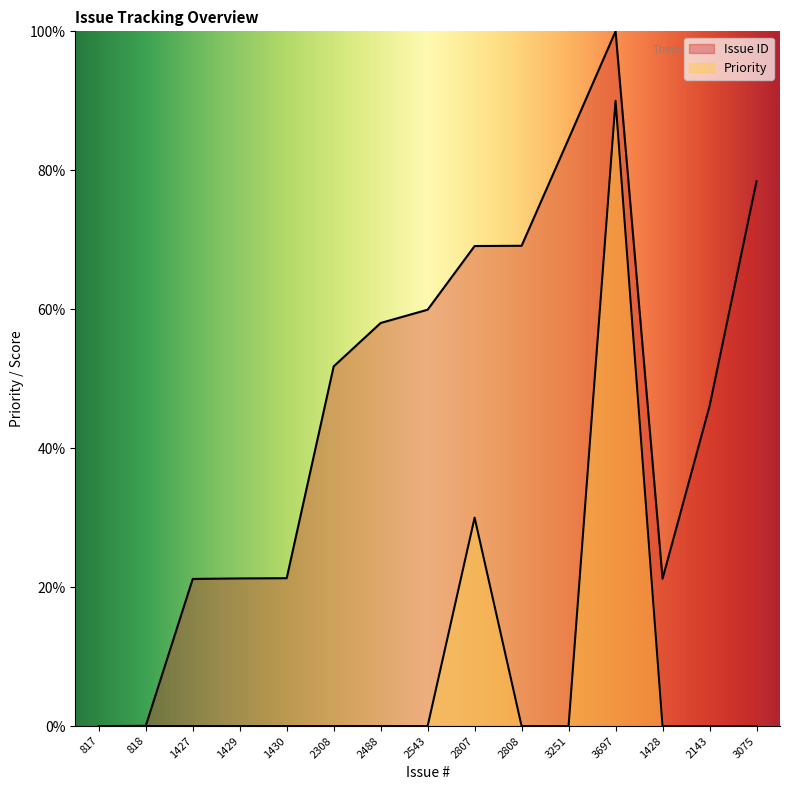

Count the number of data series in this chart.

2